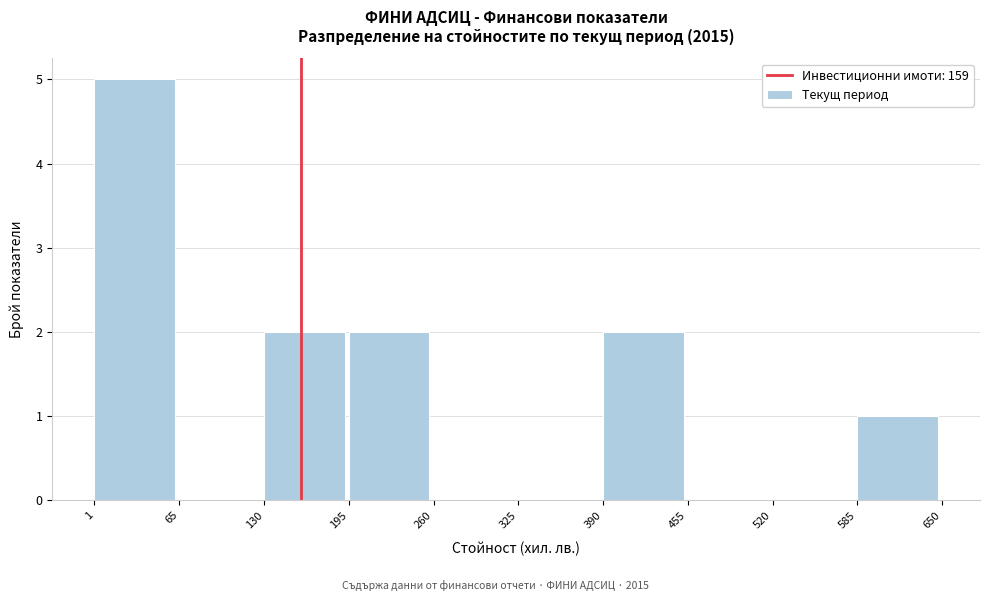

Reading left to right, list every bar in this chart as the range it spans on the x-axis followed by its height. The values are not printed on the chart, so give them approximately, as read against the axis.

1 to 65: 5
65 to 130: 0
130 to 195: 2
195 to 260: 2
260 to 325: 0
325 to 390: 0
390 to 455: 2
455 to 520: 0
520 to 585: 0
585 to 650: 1